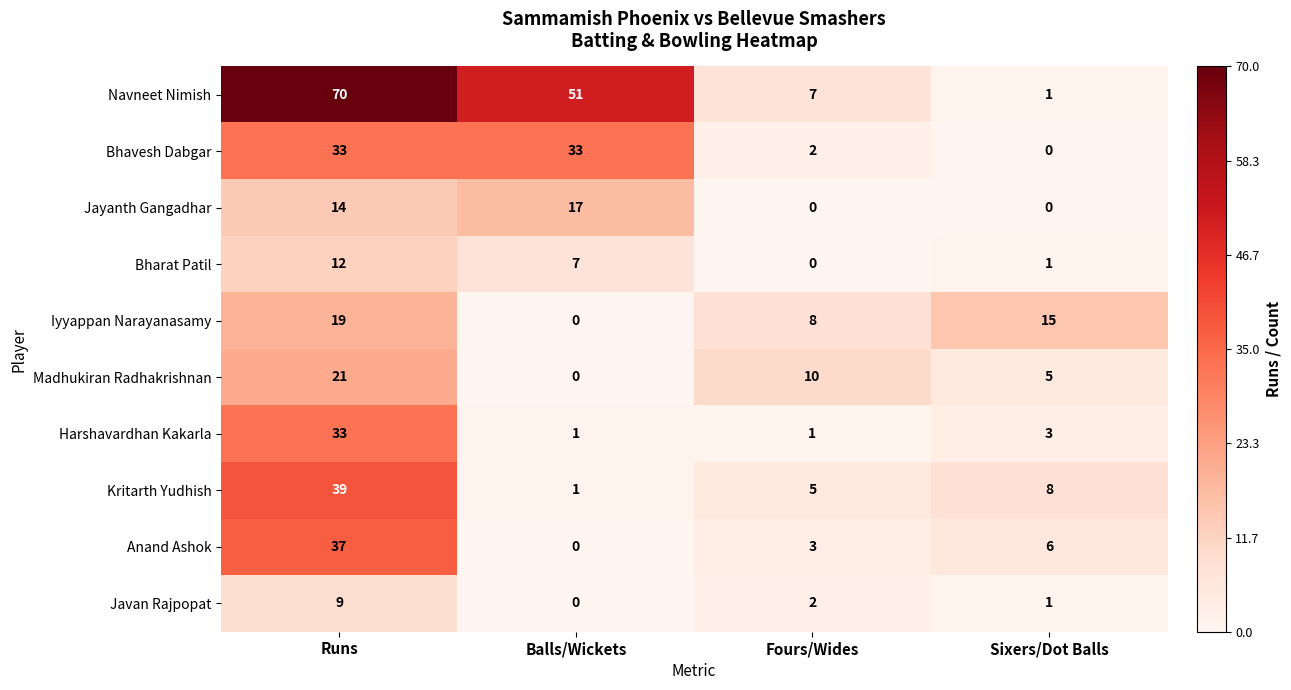

Which category has the lowest value in the Anand Ashok series?

Balls/Wickets